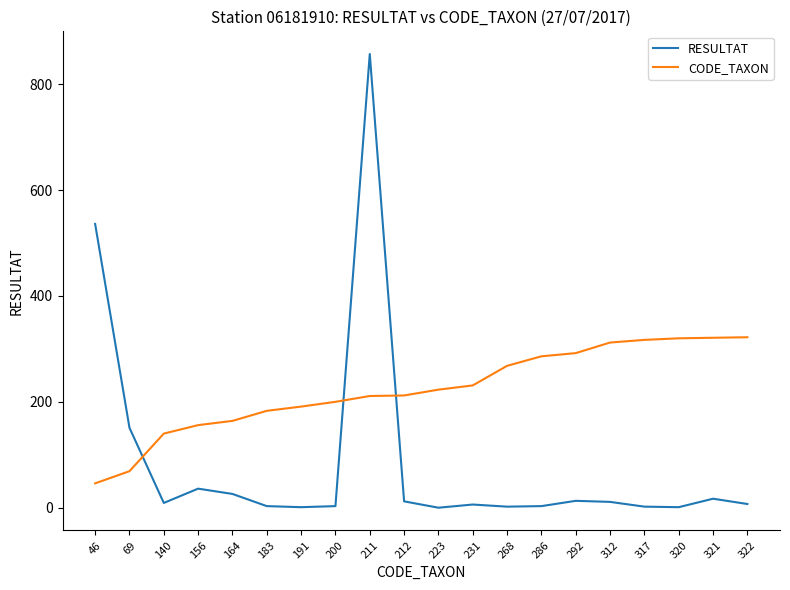

List the series in order of their overall mean, lowest first.

RESULTAT, CODE_TAXON